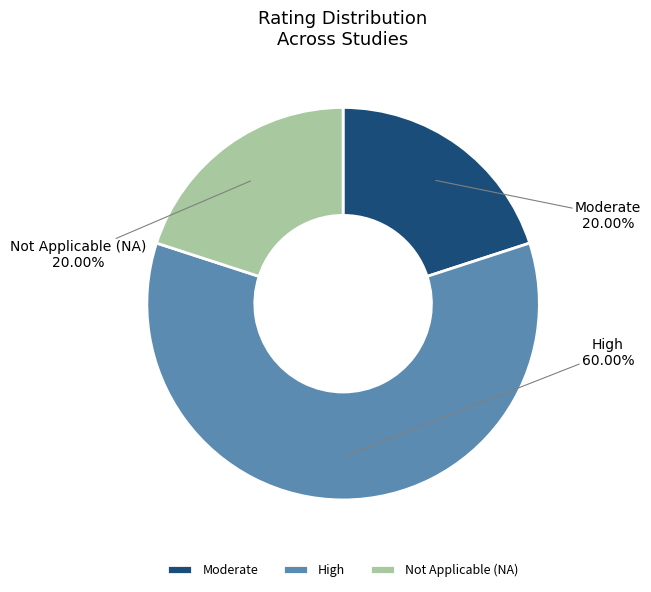

Approximately how many times larger is the value at Moderate compared to Not Applicable (NA)?

1.0